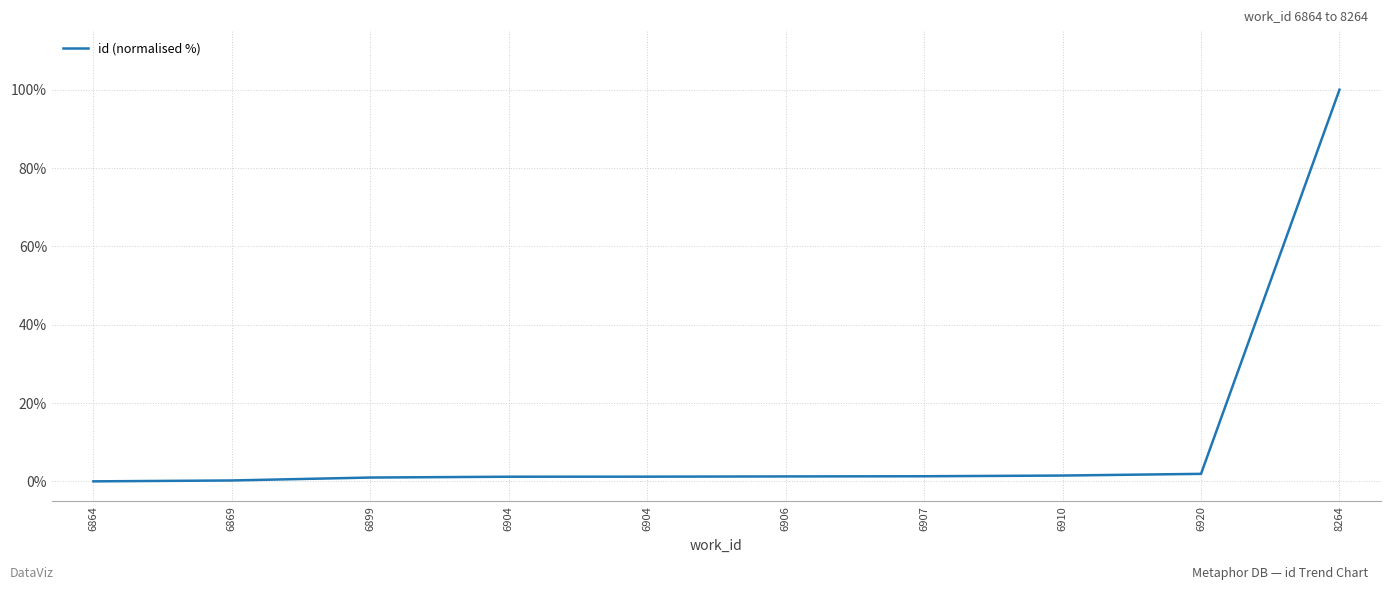

The chart shows a value of 61.8 at 8264. True or false?

False